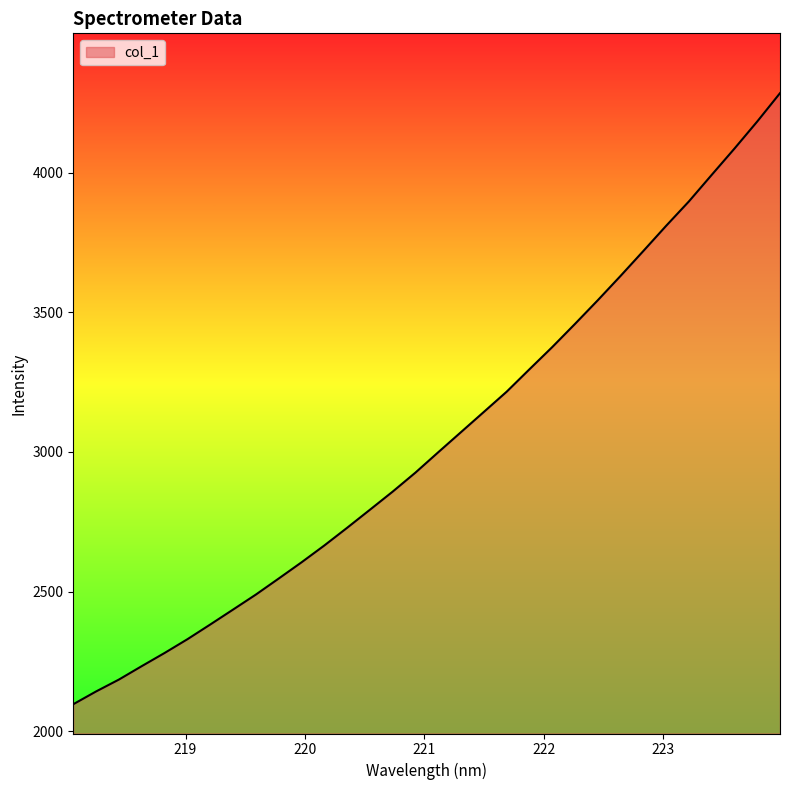

What is the difference between the maximum and minimum values?

2188.2